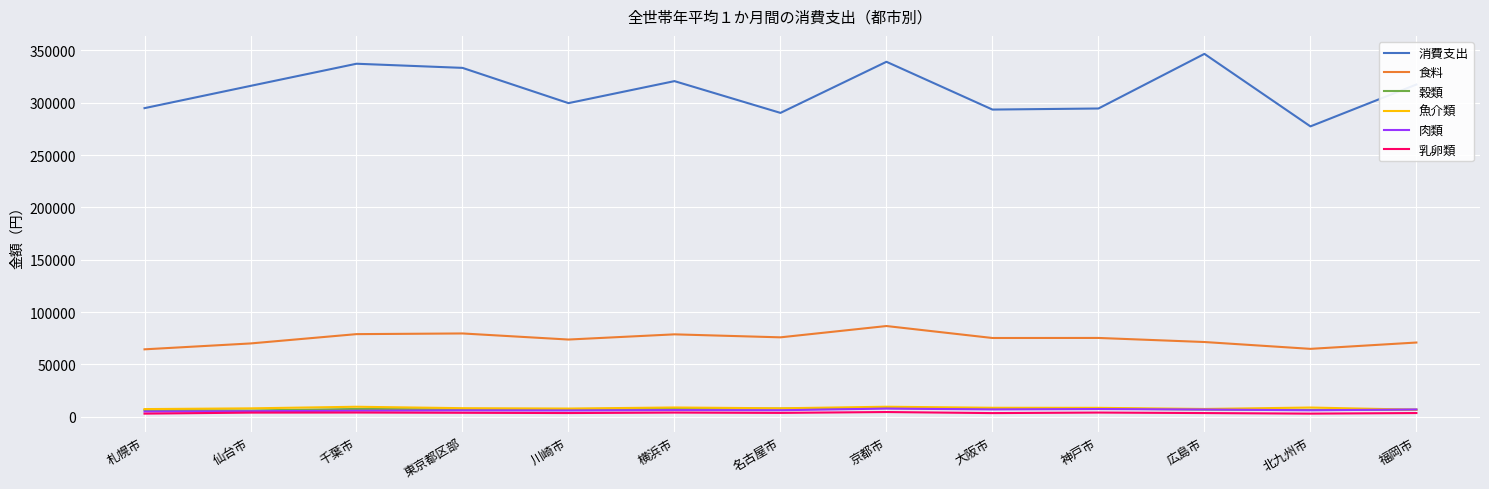

What is the spread (max minus min) of values at 神戸市?

290567